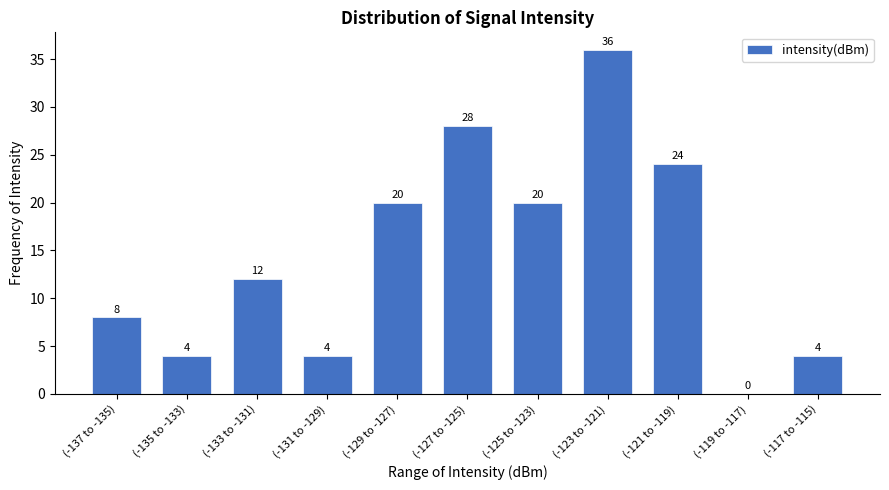

Reading right to left, extract all data points from this chart.

(-117 to -115)=4	(-119 to -117)=0	(-121 to -119)=24	(-123 to -121)=36	(-125 to -123)=20	(-127 to -125)=28	(-129 to -127)=20	(-131 to -129)=4	(-133 to -131)=12	(-135 to -133)=4	(-137 to -135)=8